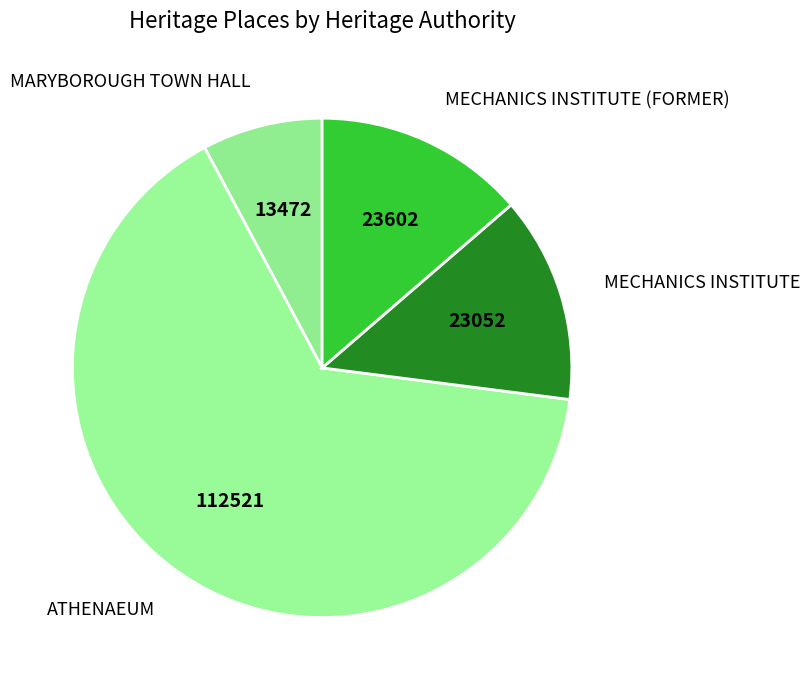

How many segments does this pie chart have?

4